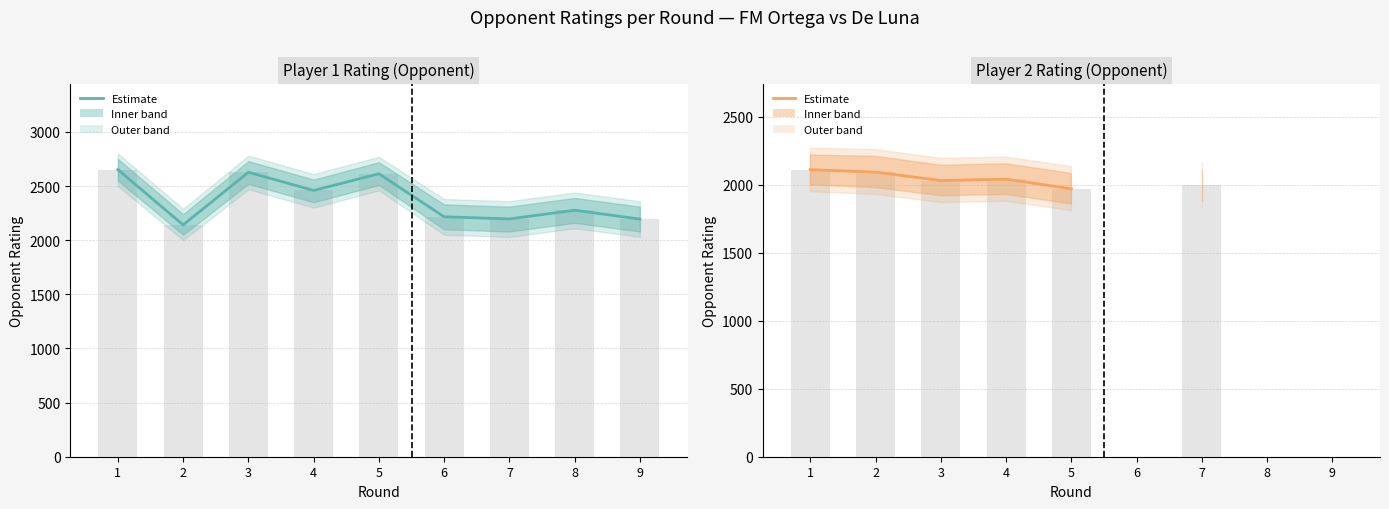

How many bars are there in total?

18